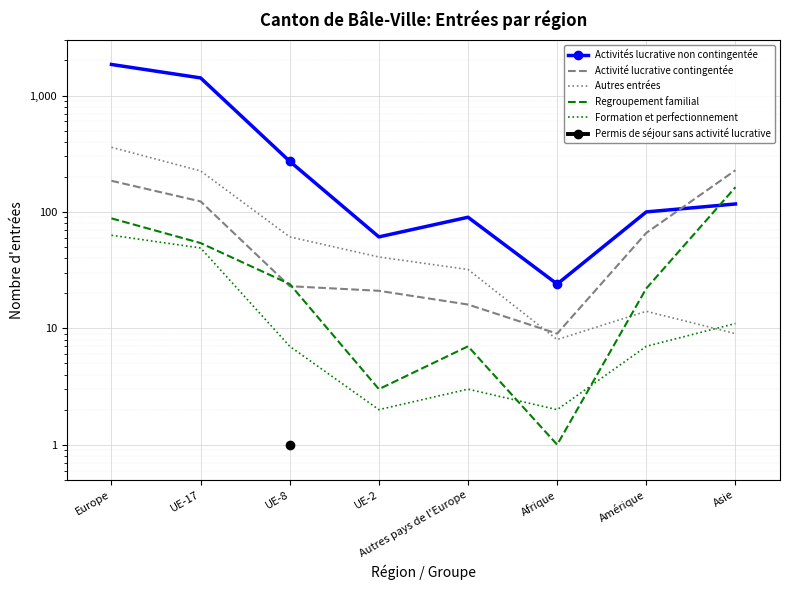

At which category is the sum across all series the highest?

Europe